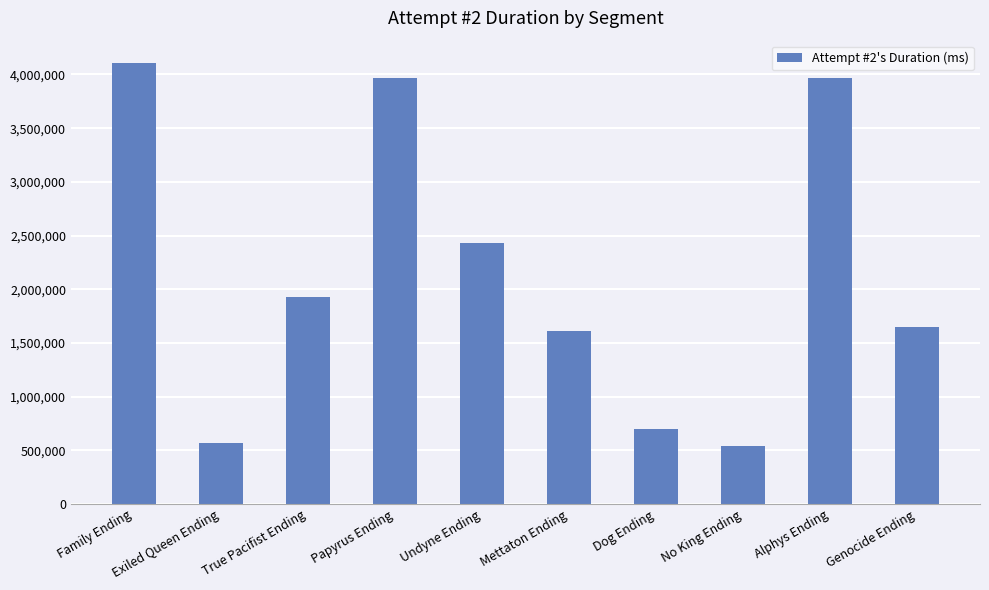

What is the difference between the second highest and minimum values?

3427864